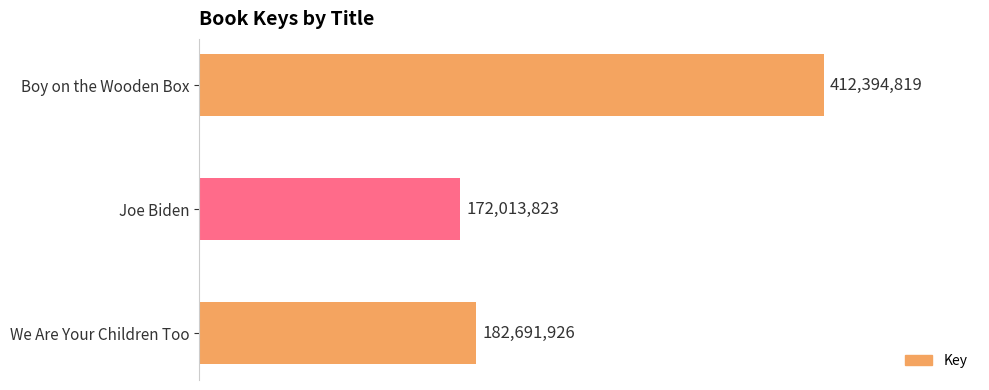

Rank the categories by value from highest to lowest.

Boy on the Wooden Box, We Are Your Children Too, Joe Biden